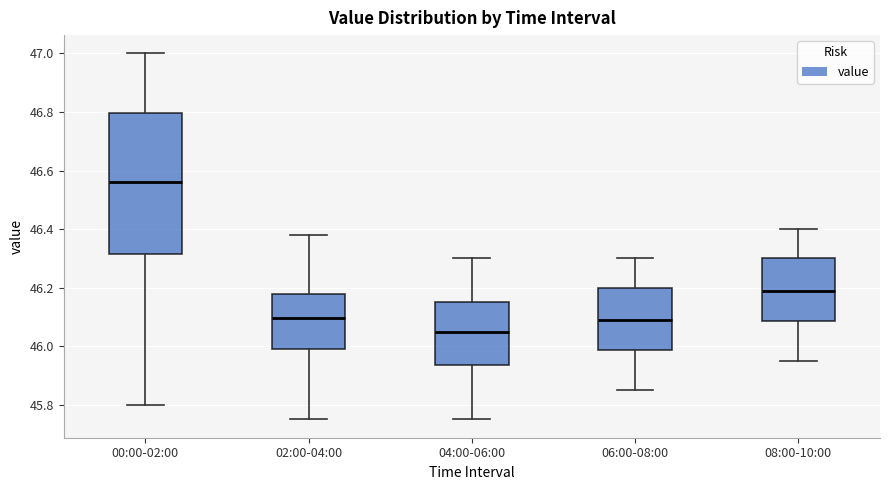

Where is the upper edge of the box for 04:00-06:00 on the y-axis? The values are not printed on the chart, so give them approximately, as read against the axis.

46.16